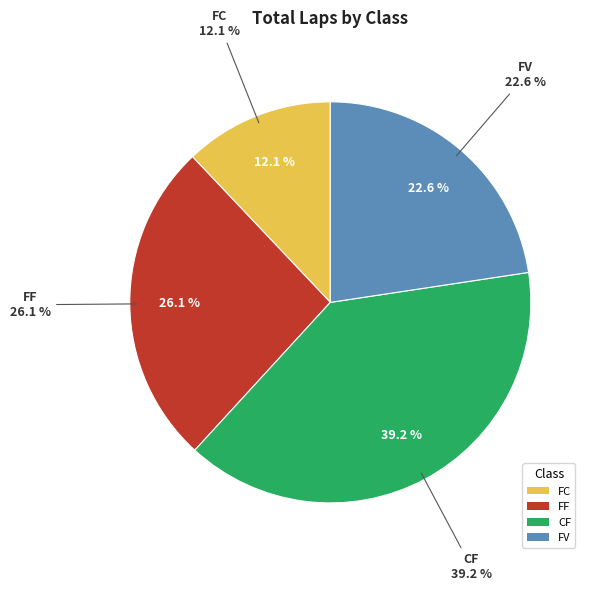

Is FC the majority of the pie?

No